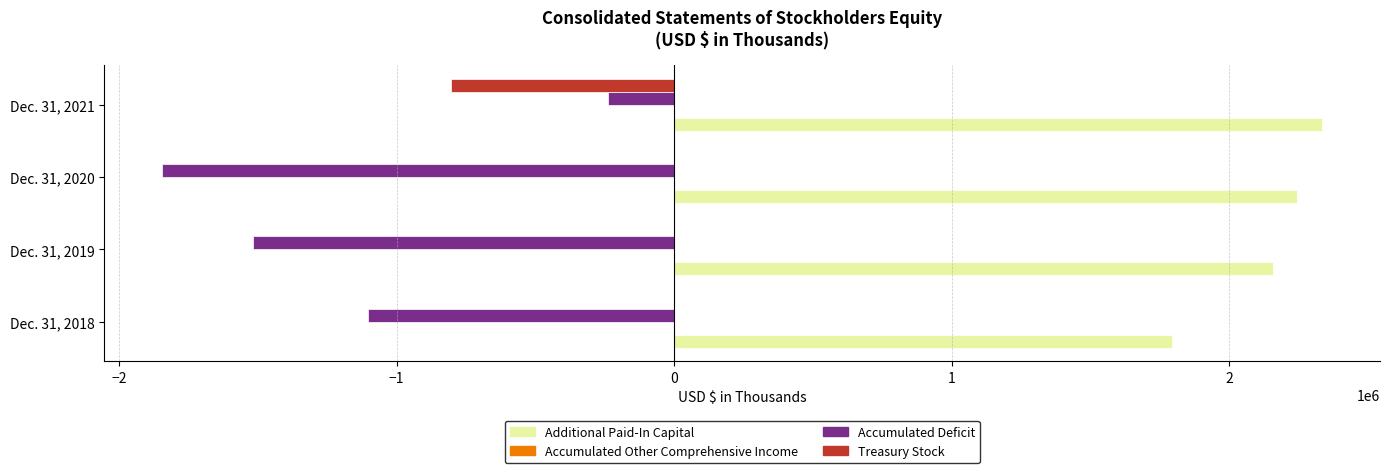

How many Additional Paid-In Capital values are between 2156363 and 2334348?

3